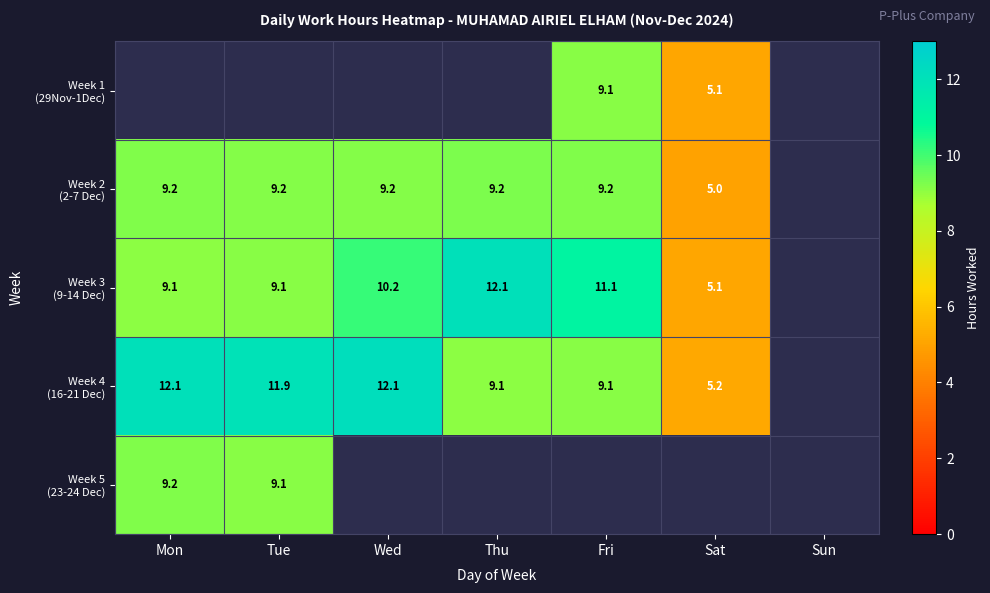

What is the smallest value displayed?

5.0